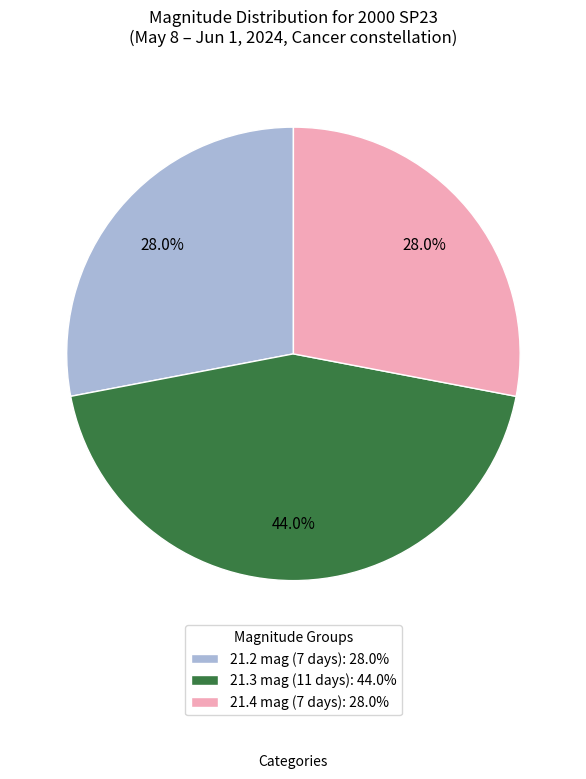

Does any single category account for the majority?

No